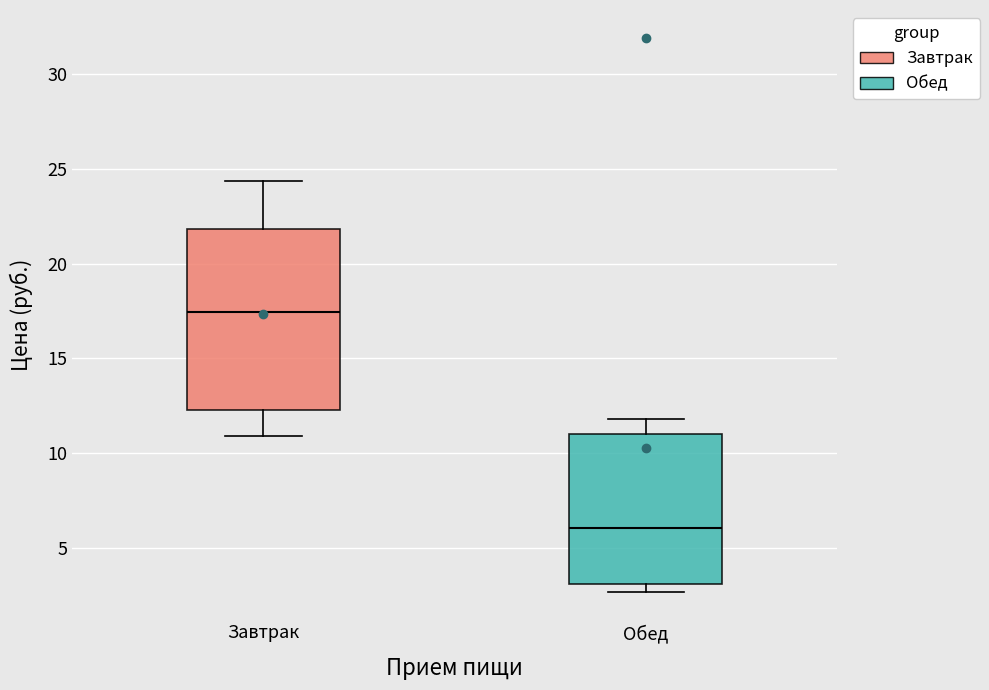

Which box has the highest median line?

Завтрак